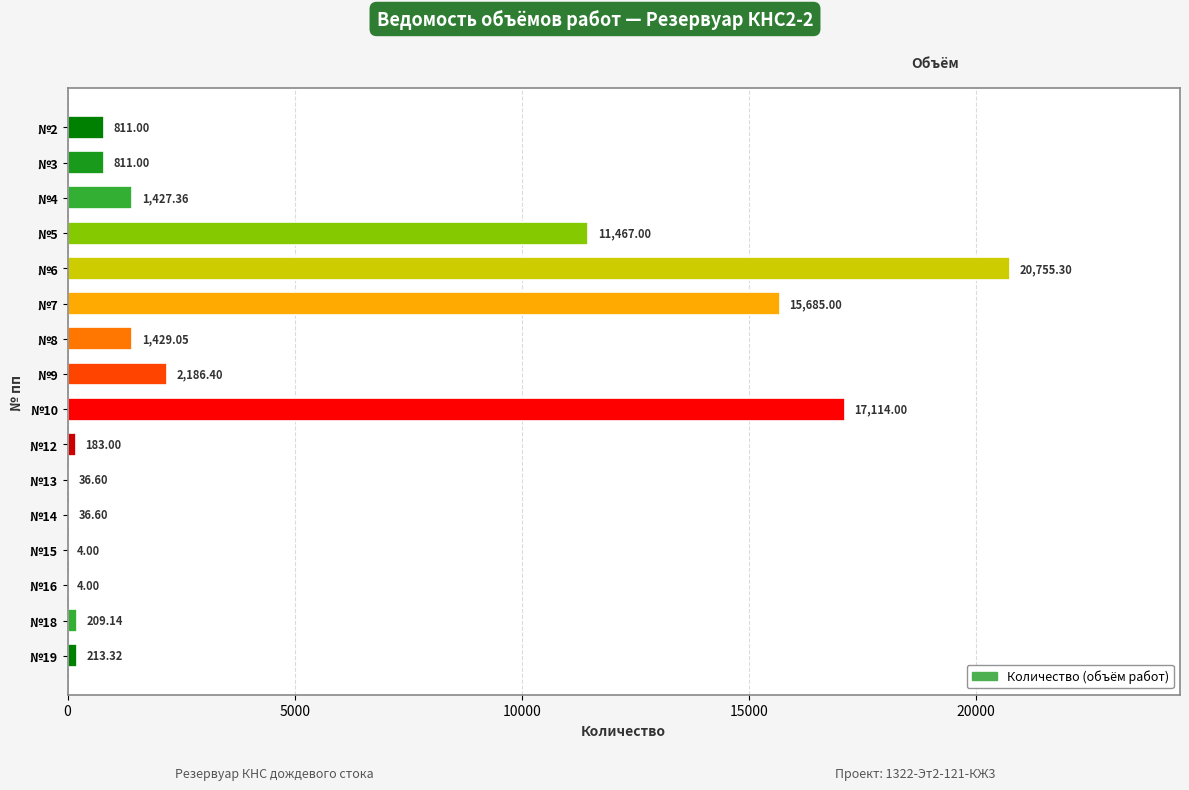

Approximately how many times larger is the value at №6 compared to №4?

14.5